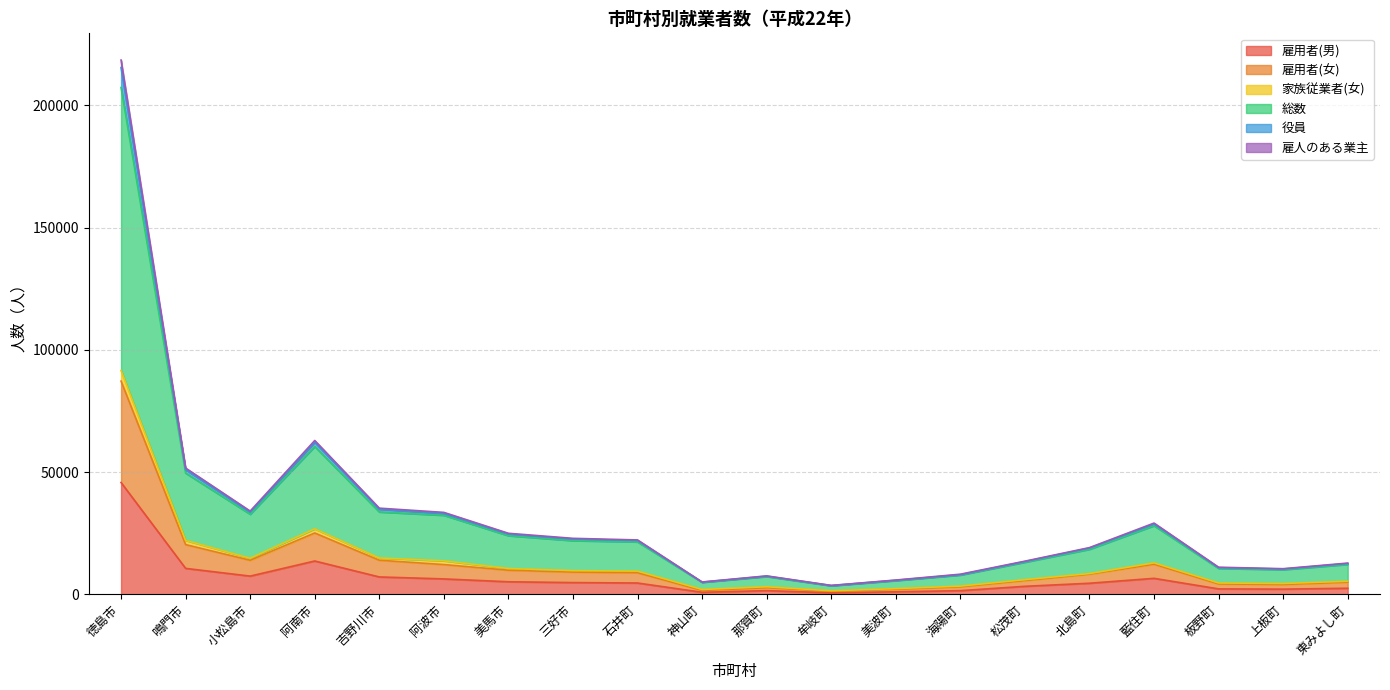

What is the highest value of the 雇用者(男) series?

45741